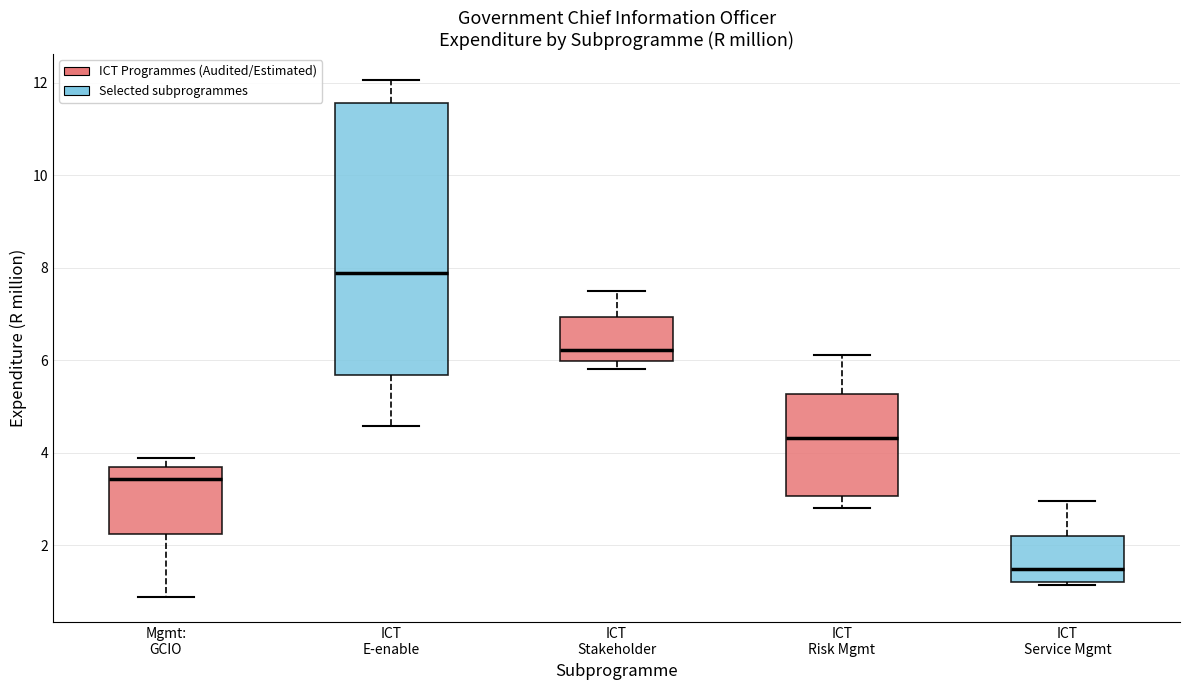

Where is the upper edge of the box for ICT Service Mgmt on the y-axis? The values are not printed on the chart, so give them approximately, as read against the axis.

2.2